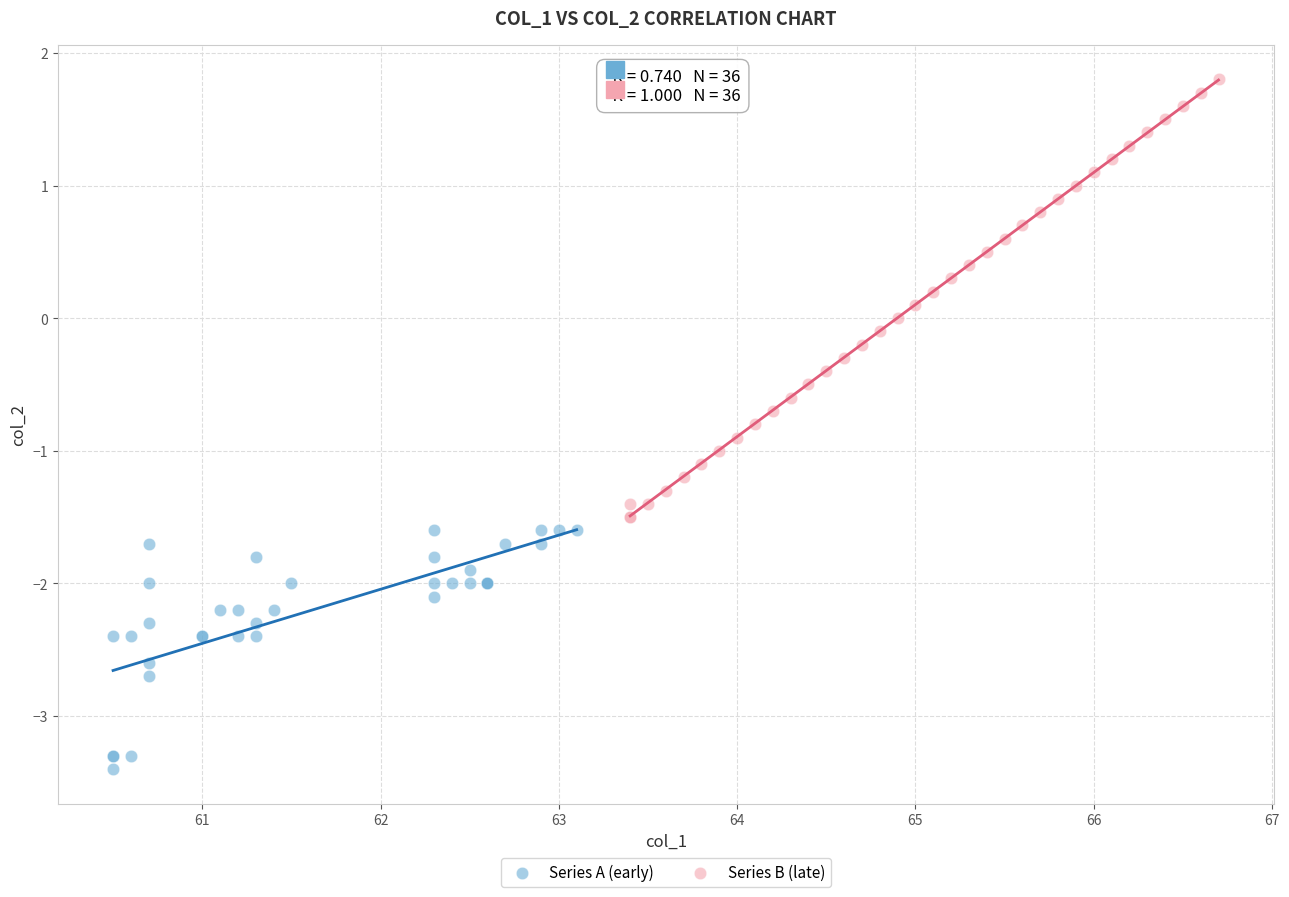

What are all the series names shown in the legend?

Series A (early), Series B (late)